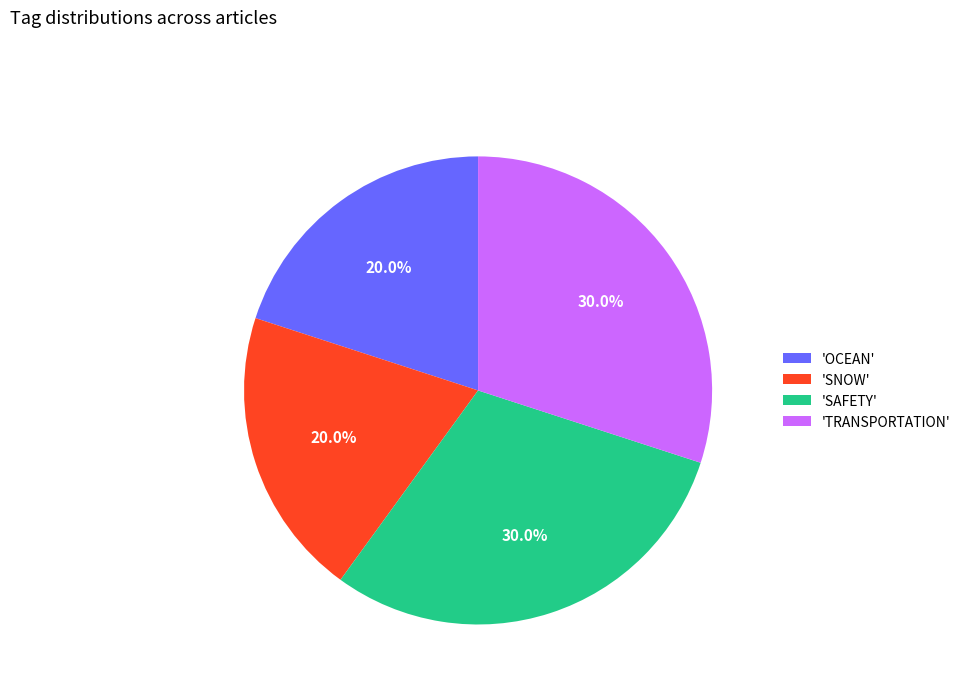

Between 'SAFETY' and 'OCEAN', which is larger?

'SAFETY'